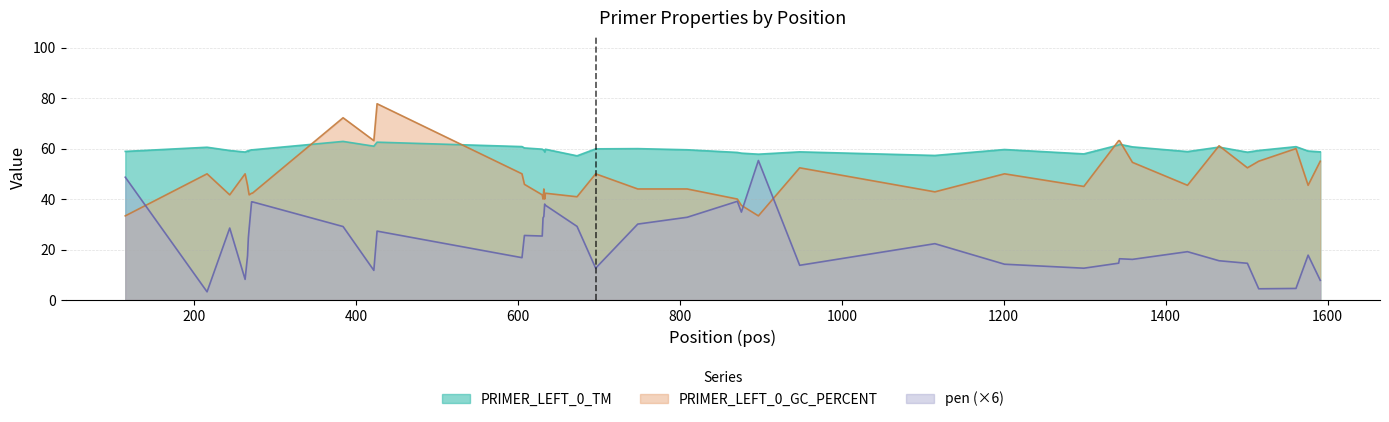

Reading left to right, what are all the values shown in this chart?

PRIMER_LEFT_0_TM: 115=58.9	216=60.5	244=59.2	263=58.6	266=59.1	267=58.9	268=59.3	271=59.5	272=59.5	384=62.9	422=61.0	426=62.5	605=60.8	608=60.3	630=59.8	631=59.6	632=59.5	633=58.7	634=59.7	673=57.1	696=59.9	748=60.0	809=59.5	871=58.5	876=58.2	897=57.8	948=58.7	1115=57.3	1201=59.6	1299=57.9	1342=61.4	1343=61.7	1359=60.7	1427=58.8	1466=60.6	1501=58.6	1515=59.3	1561=60.8	1576=59.0	1591=58.7
PRIMER_LEFT_0_GC_PERCENT: 115=33.3	216=50.0	244=41.7	263=50.0	266=45.5	267=43.5	268=41.7	271=42.3	272=42.3	384=72.2	422=63.2	426=77.8	605=50.0	608=45.8	630=41.7	631=40.0	632=44.0	633=40.0	634=42.3	673=40.9	696=50.0	748=44.0	809=44.0	871=40.0	876=37.5	897=33.3	948=52.4	1115=42.9	1201=50.0	1299=45.0	1342=63.2	1343=63.2	1359=54.5	1427=45.5	1466=61.1	1501=52.4	1515=55.0	1561=60.0	1576=45.5	1591=55.0
pen: 115=48.7	216=3.2	244=28.5	263=8.2	266=17.5	267=24.6	268=28.3	271=38.9	272=38.9	384=29.1	422=11.7	426=27.3	605=16.8	608=25.6	630=25.3	631=32.5	632=33.1	633=38.0	634=37.5	673=29.2	696=12.6	748=30.1	809=32.8	871=39.1	876=34.8	897=55.3	948=13.7	1115=22.3	1201=14.2	1299=12.6	1342=14.6	1343=16.3	1359=16.1	1427=19.1	1466=15.5	1501=14.5	1515=4.4	1561=4.6	1576=17.8	1591=7.8